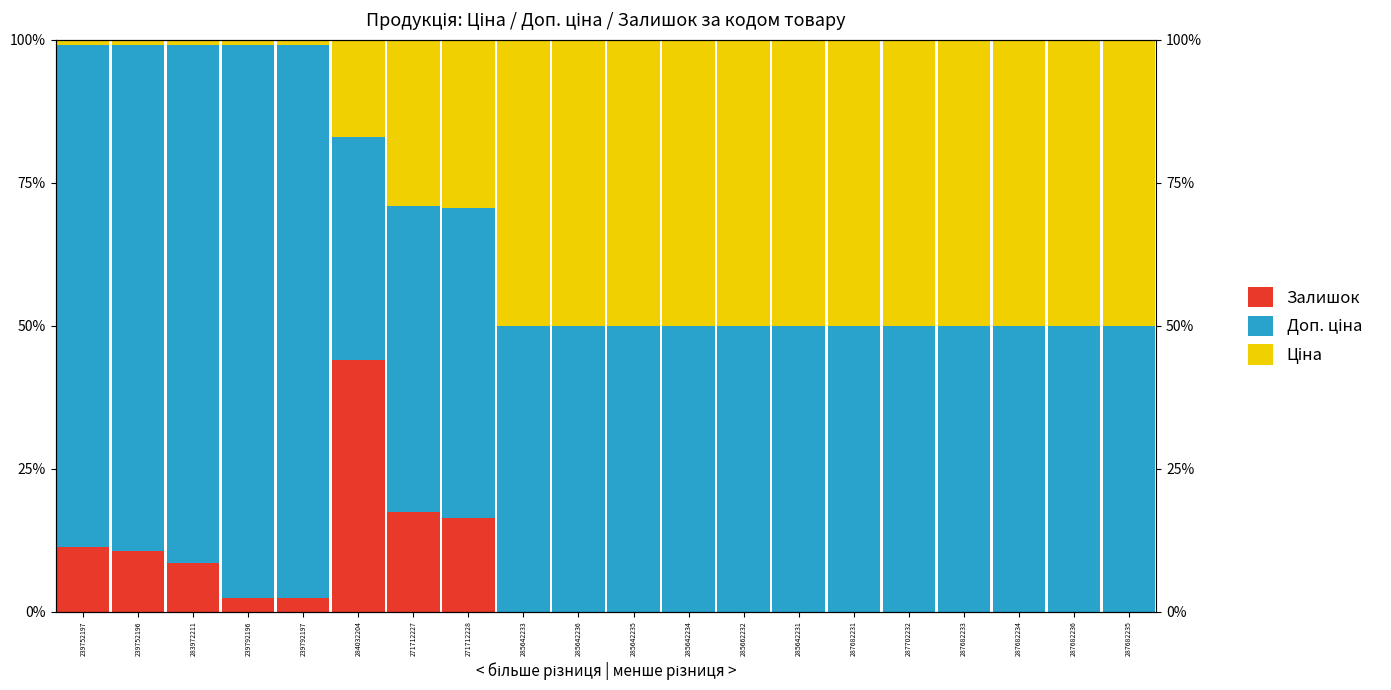

Which series has the largest total across all categories?

Доп. ціна